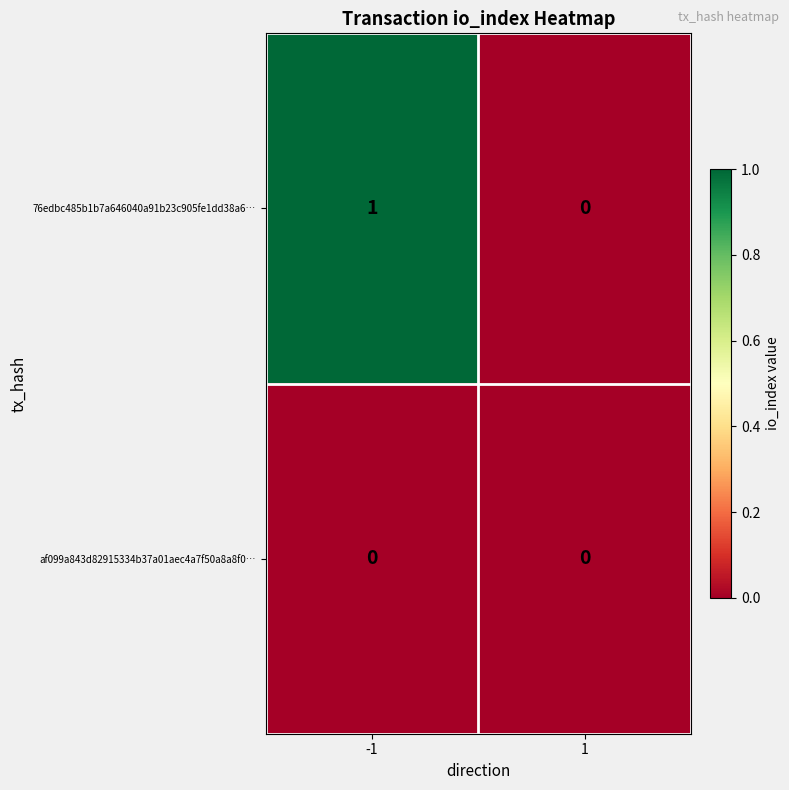

Which series has the largest total across all categories?

76edbc485b1b7a646040a91b23c905fe1dd38a6…